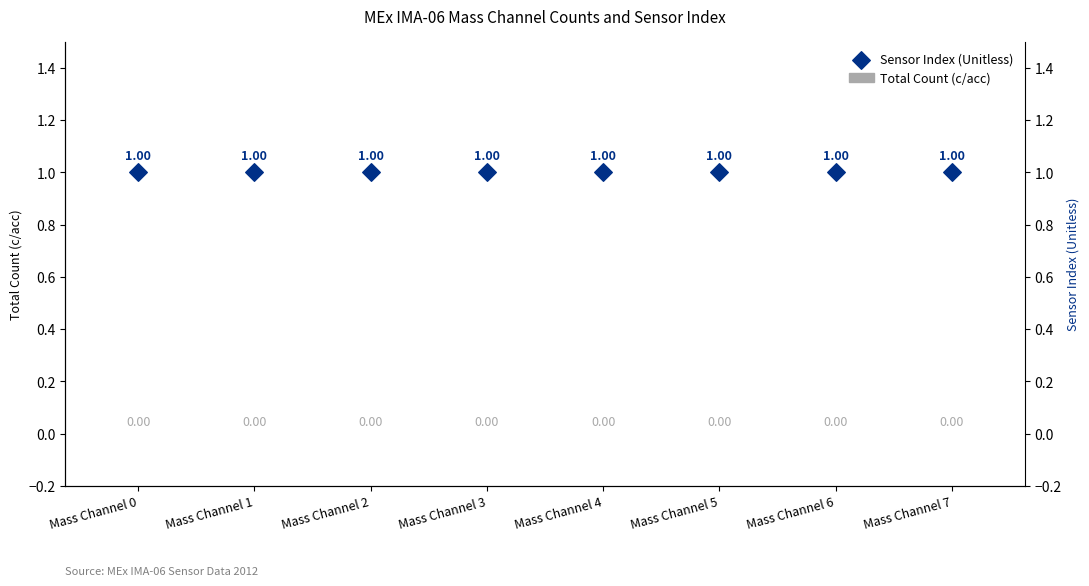

What is the total value across all series at Mass Channel 6?

1